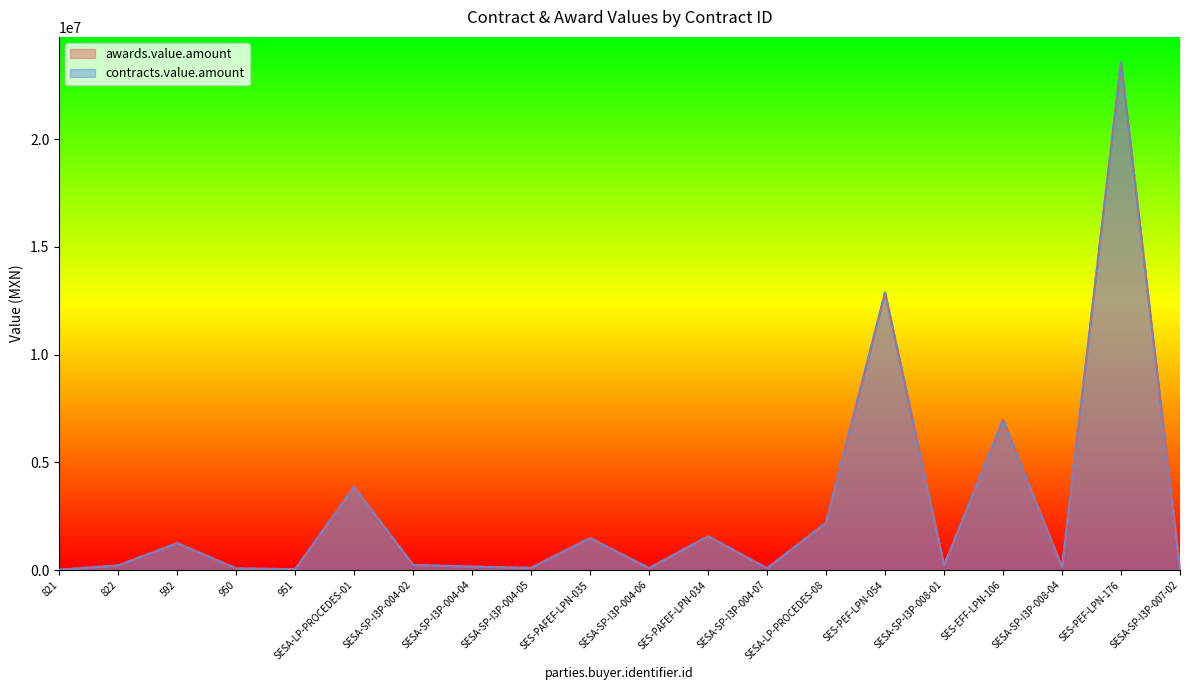

Does the chart have visible grid lines?

No